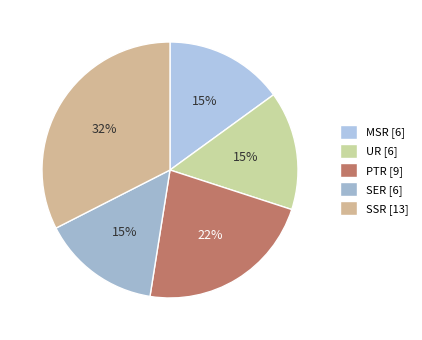

How many segments does this pie chart have?

5